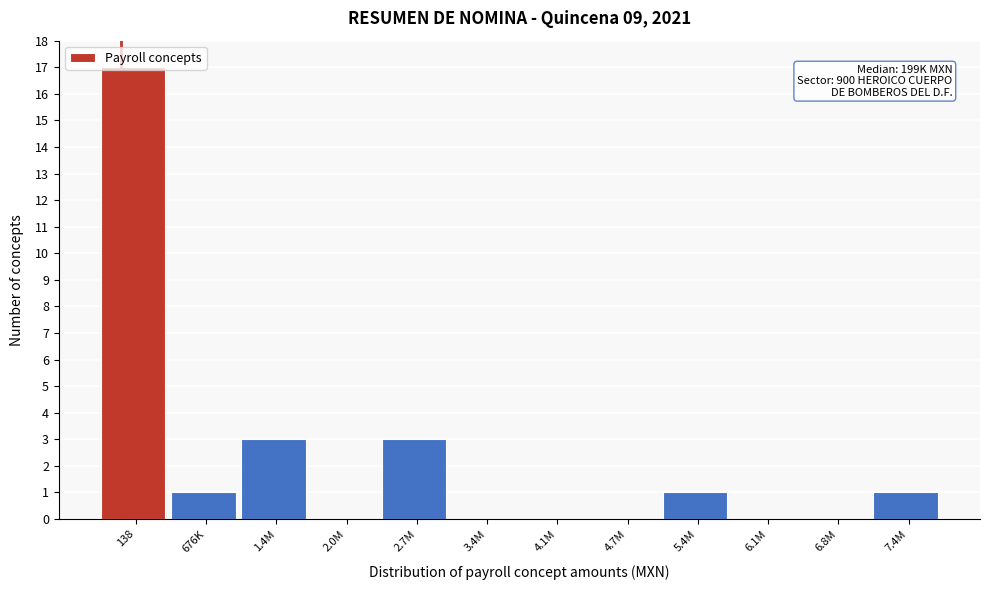

What is the sum of all values?

26